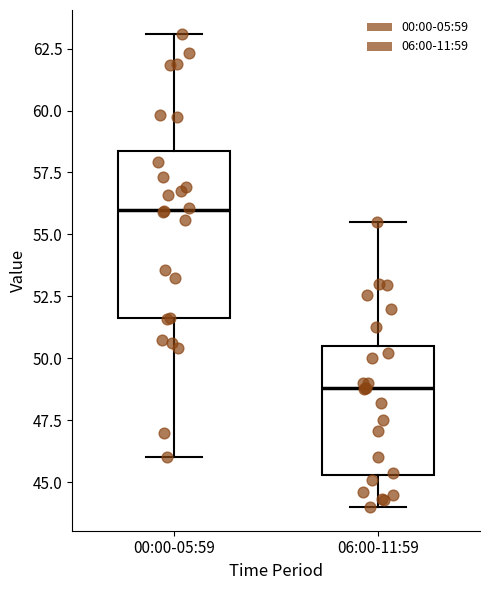

Where is the upper edge of the box for 00:00-05:59 on the y-axis? The values are not printed on the chart, so give them approximately, as read against the axis.

58.5